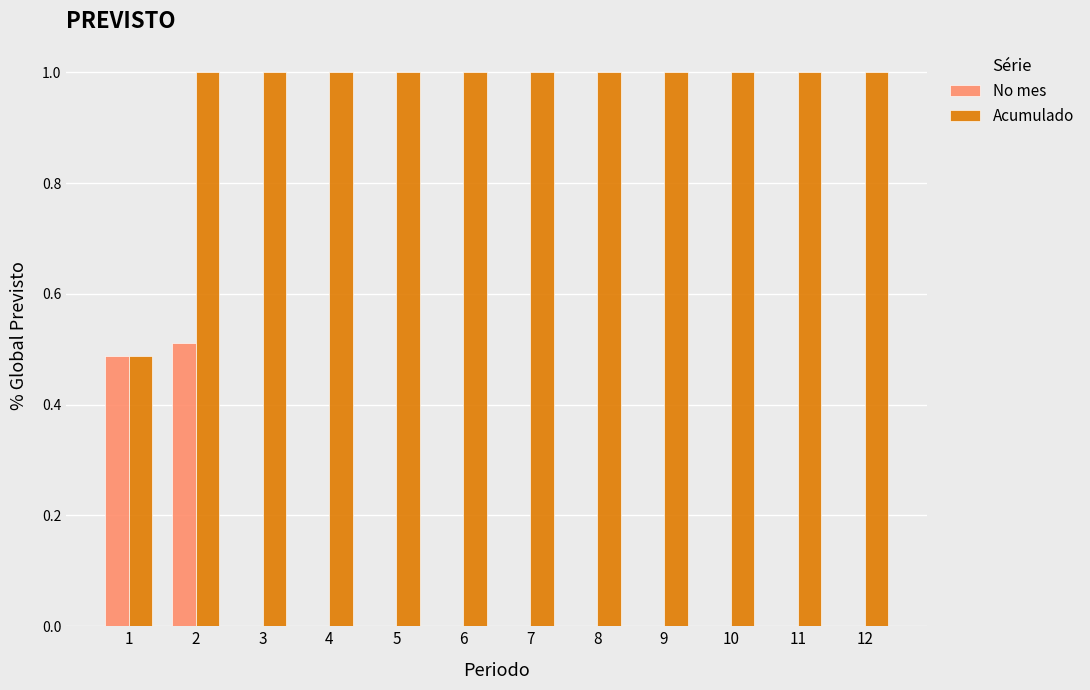

True or false: No mes has a value of 0.0 at 4.

True